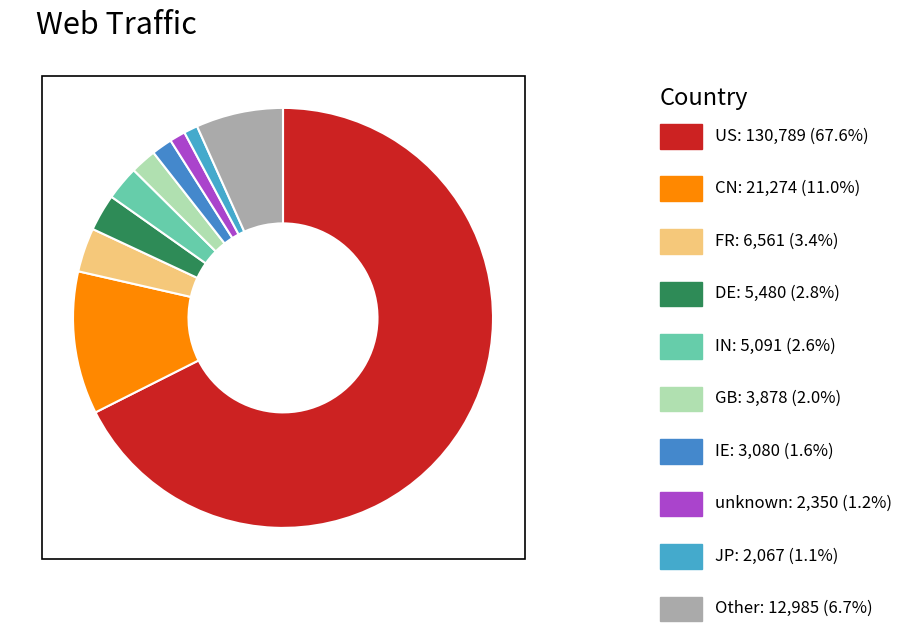

To the nearest percent, what is the average slice percentage?

10%